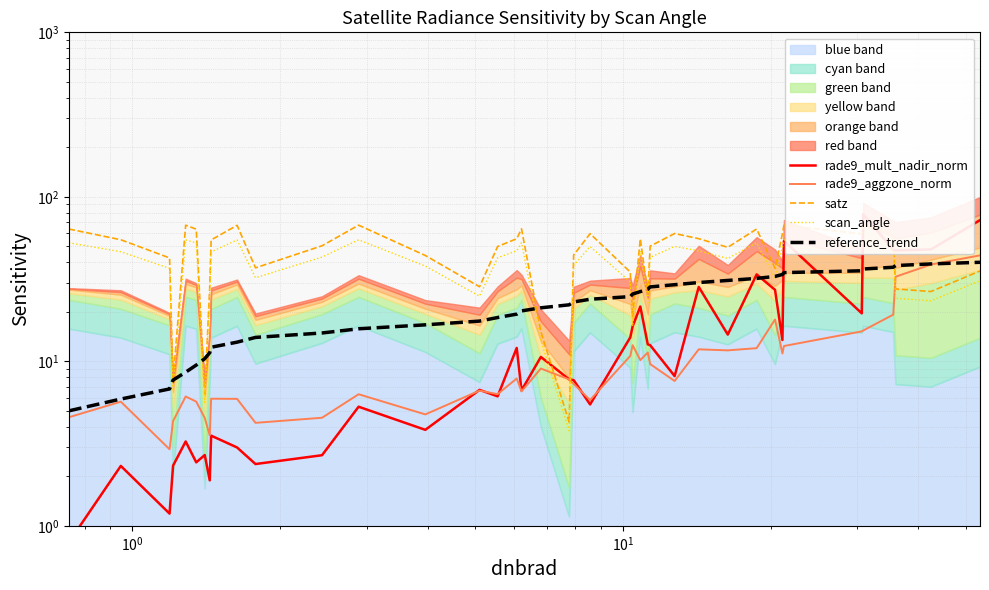

Which series ends up on top after the final intersection of rade9_aggzone_norm and reference_trend?

rade9_aggzone_norm